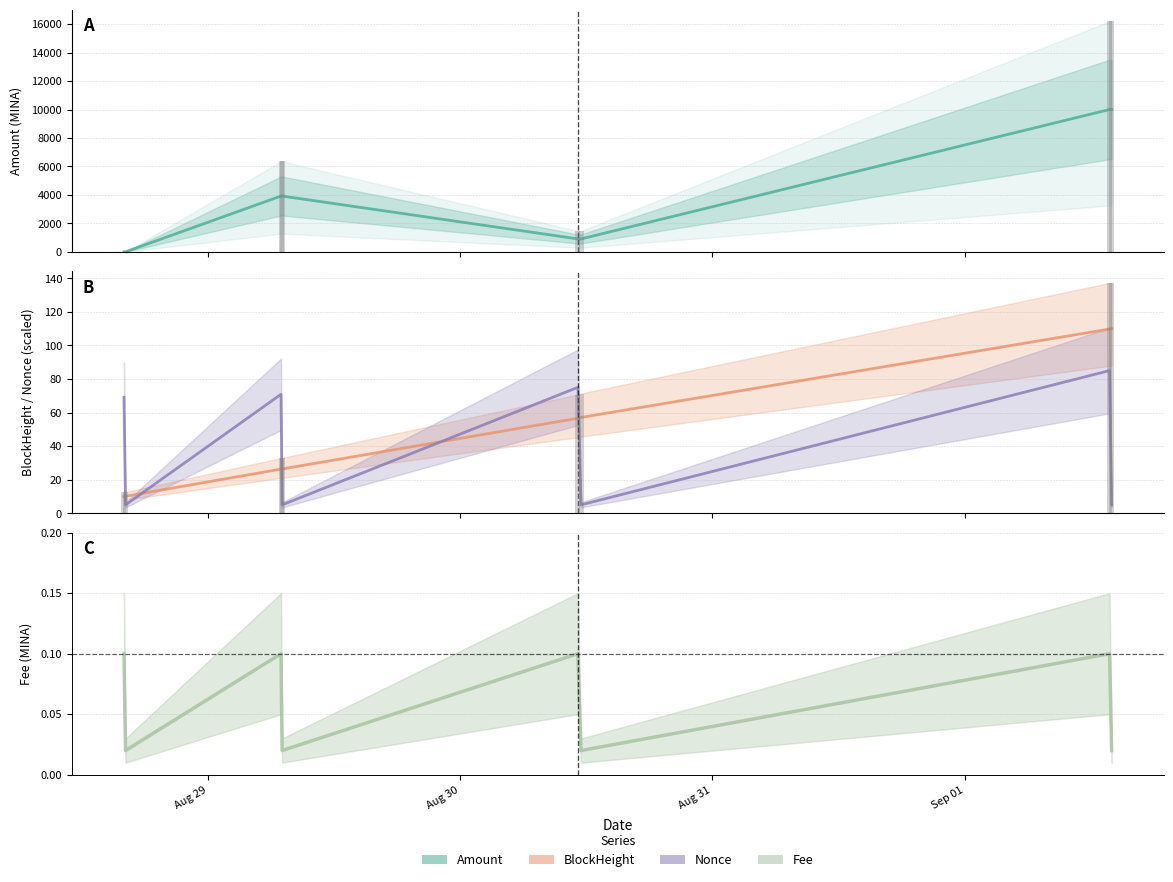

Rank the categories by Nonce value from lowest to highest.

2021-08-28 16:09:00, 2021-08-29 07:03:00, 2021-08-30 11:30:00, 2021-09-01 14:00:00, 2021-08-28 16:00:00, 2021-08-29 06:57:00, 2021-08-30 11:12:18, 2021-09-01 13:48:00